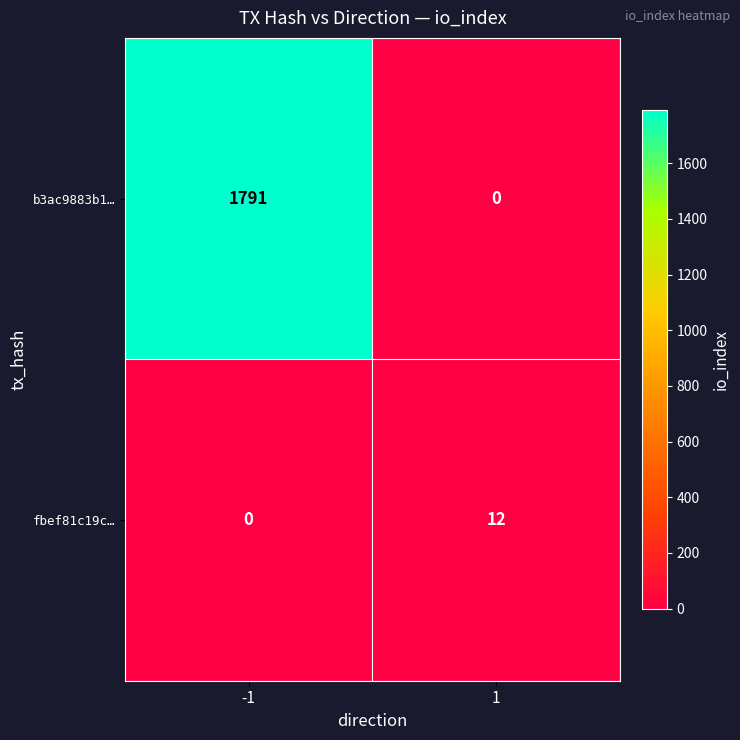

What is the total value across all series at -1?

1791